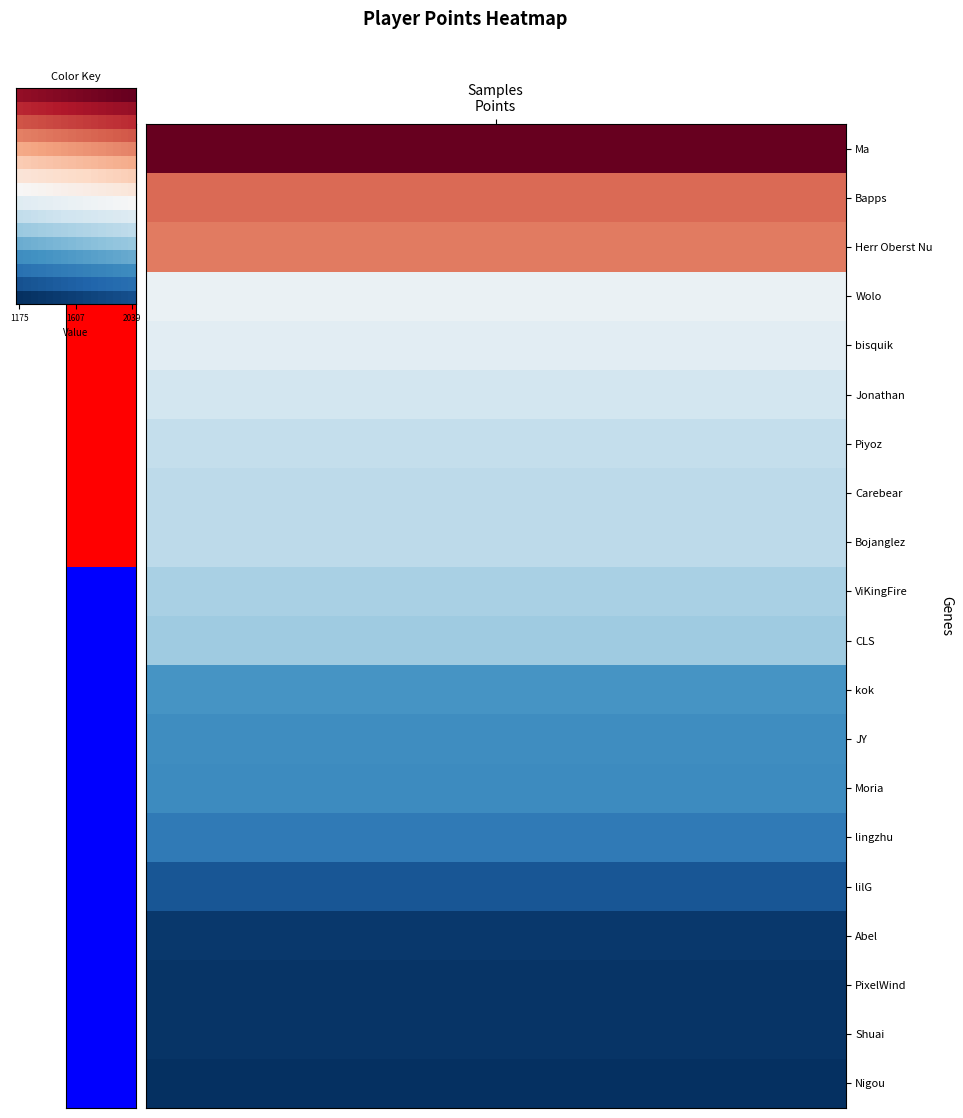

At which category does the chart reach its minimum across all series?

1175